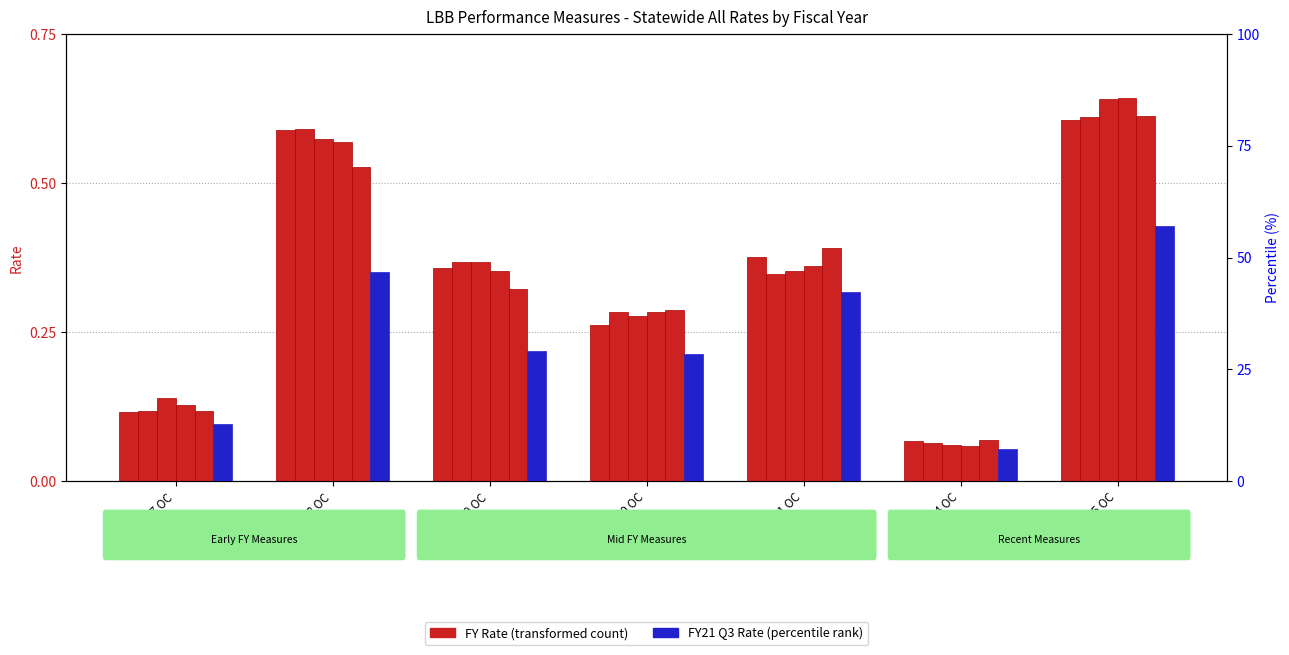

What position from the left is 2-1.8 OC?

2